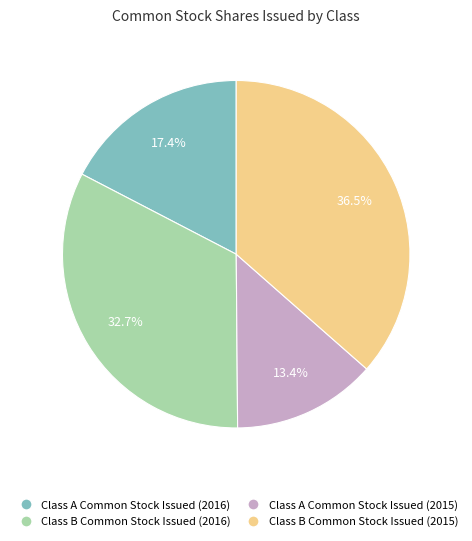

The Class A Common Stock Issued (2016) slice represents 17% of the pie. True or false?

True